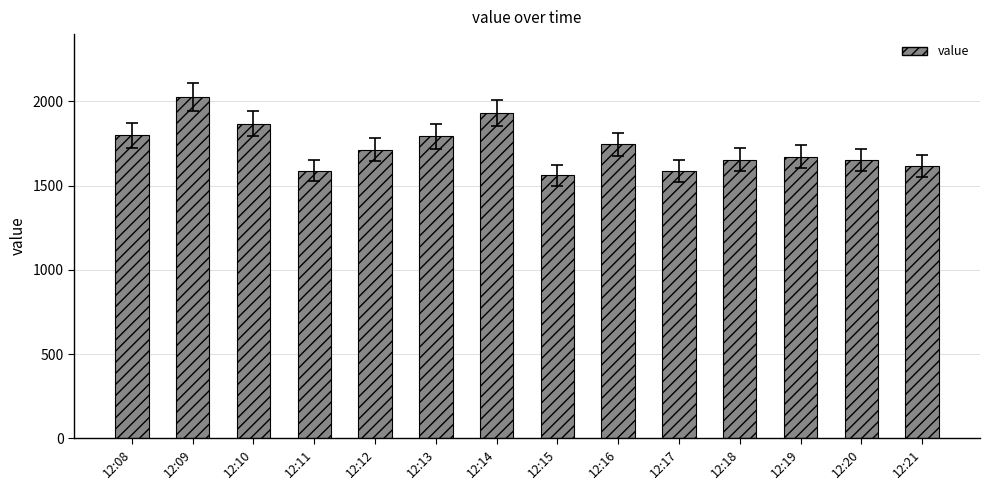

At which label does the data first exceed 1712?

12:08